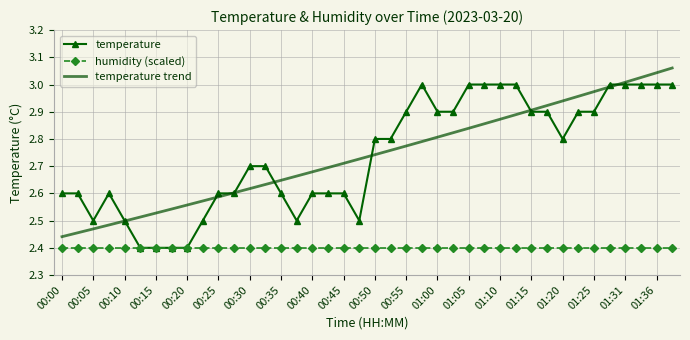

List the series in order of their peak value, highest first.

temperature trend, temperature, humidity (scaled)